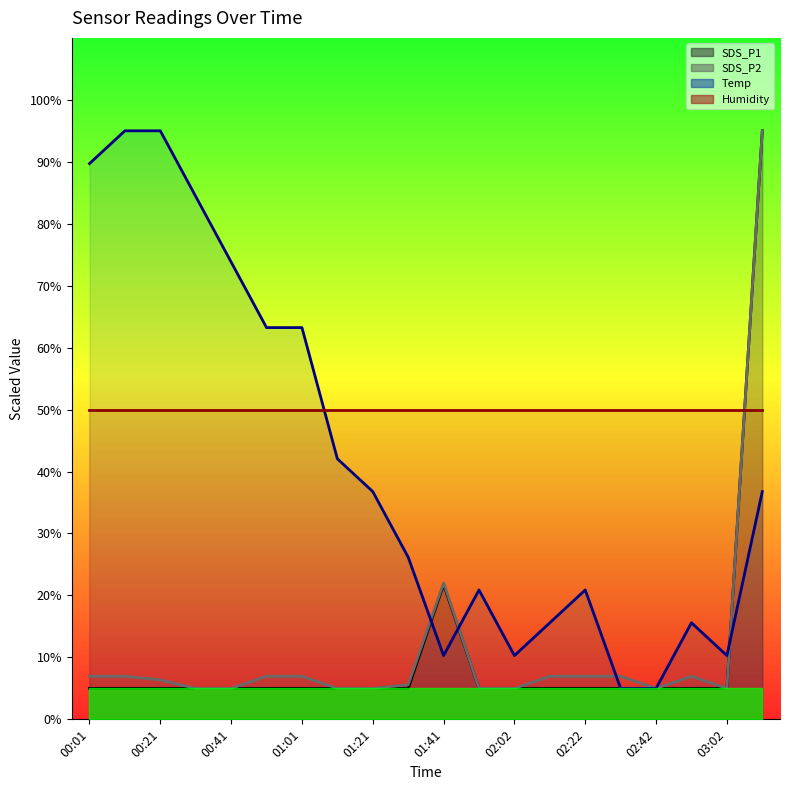

Count the number of categories in the chart.

20